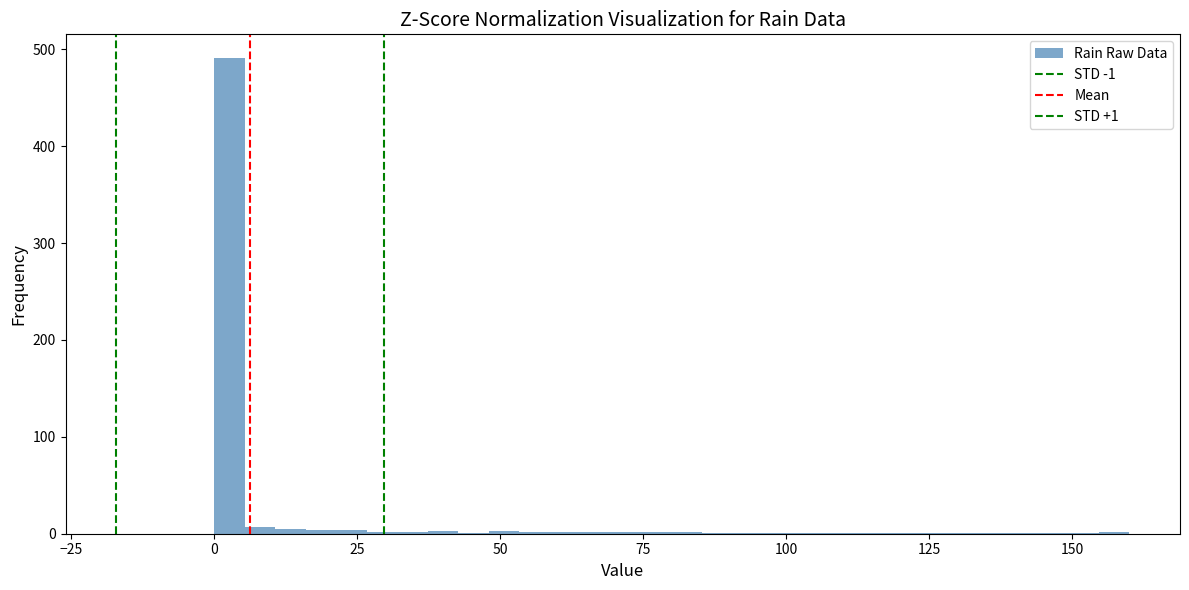

Read against the x-axis, roughly where is the centre of the tallest bar?

5